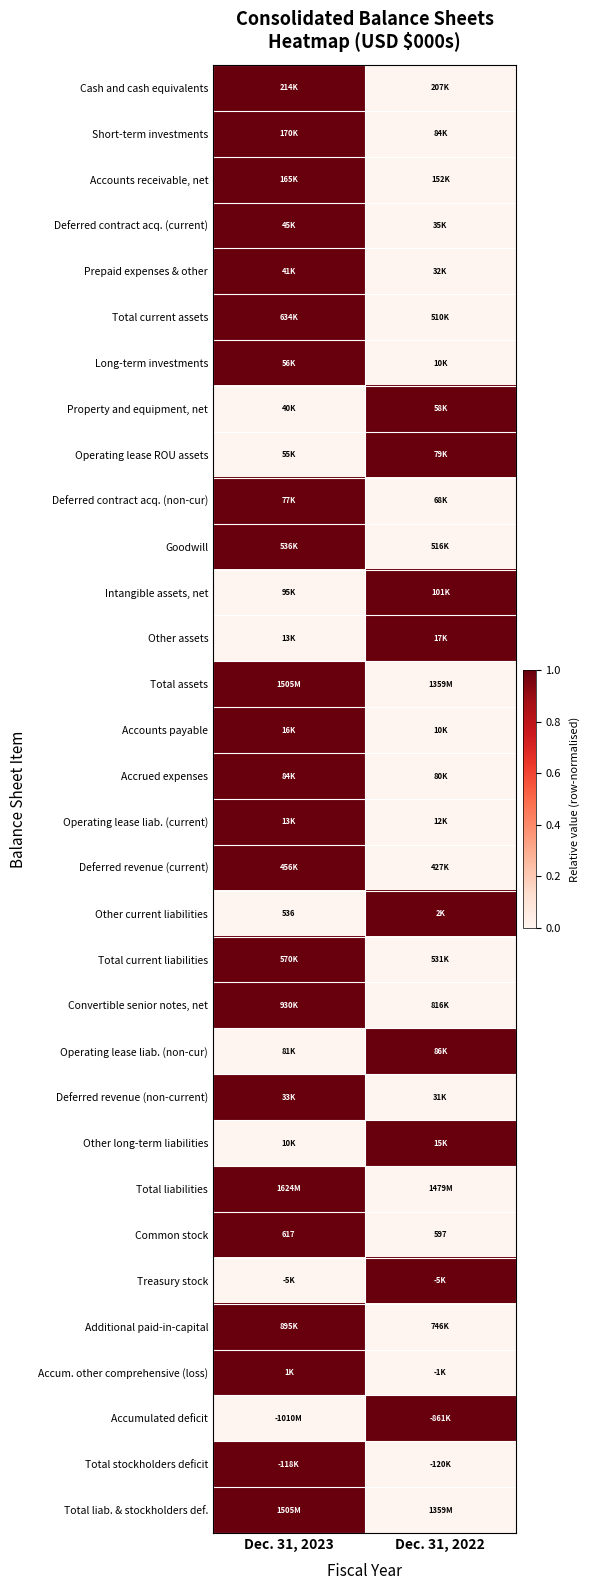

The value of Common stock at Dec. 31, 2023 is 822. True or false?

False